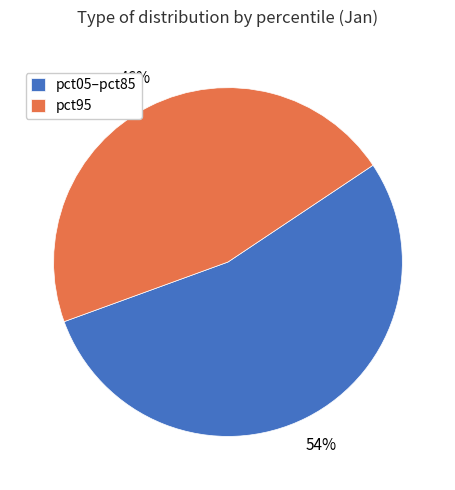

Is the sum of pct05–pct85 and pct95 greater than half?

Yes